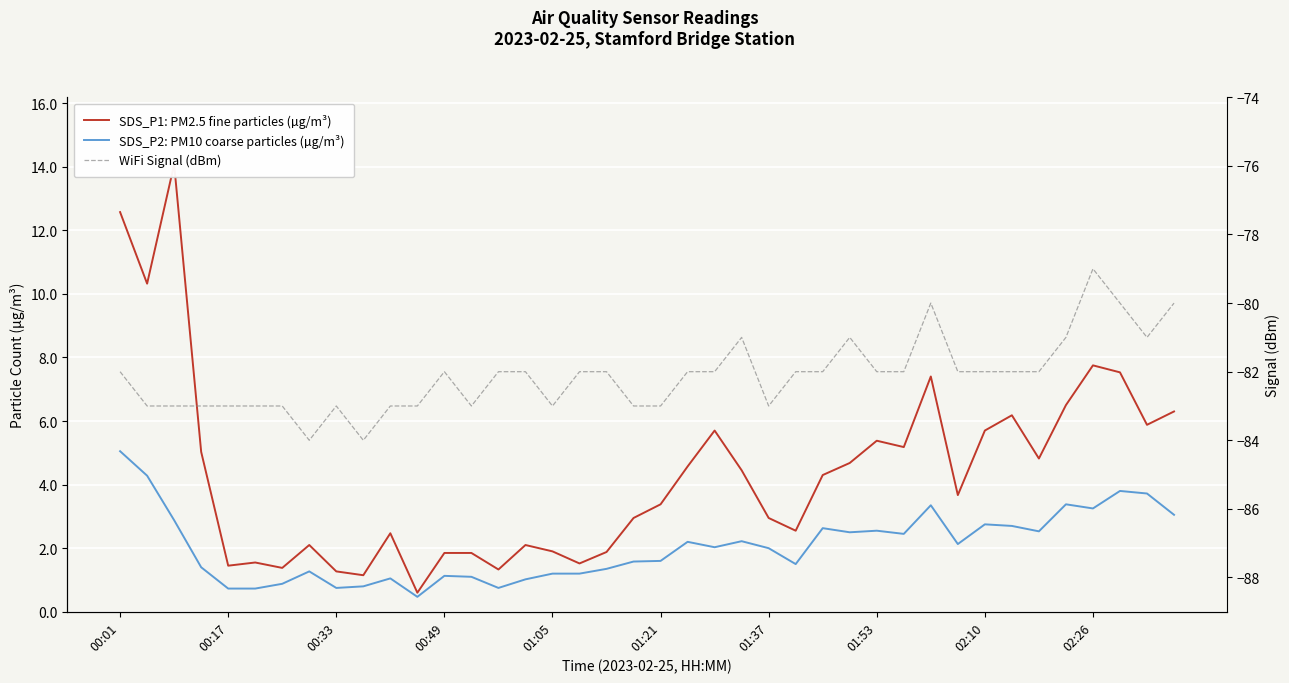

Which series has the widest spread of values?

SDS_P1: PM2.5 fine particles (µg/m³)